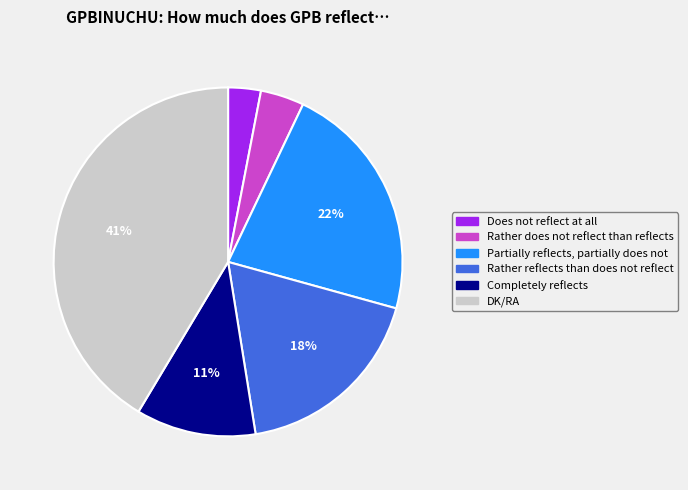

Combined, do Does not reflect at all and Rather does not reflect than reflects account for over 50%?

No